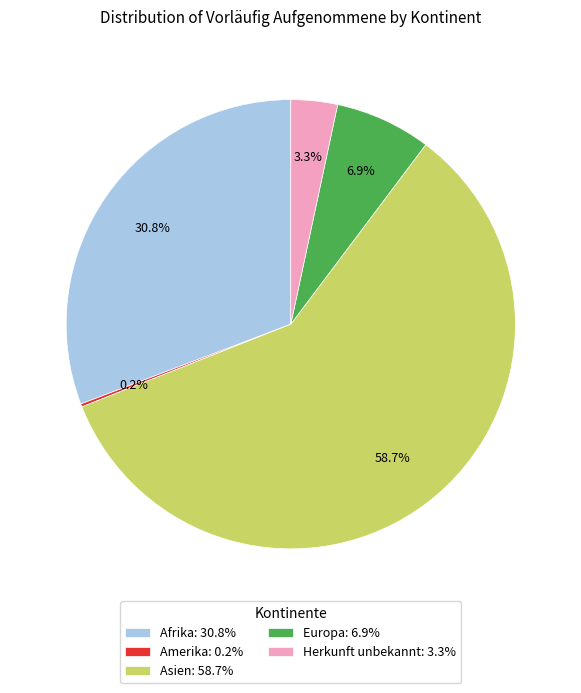

Is the sum of Europa: 6.9% and Afrika: 30.8% greater than half?

No